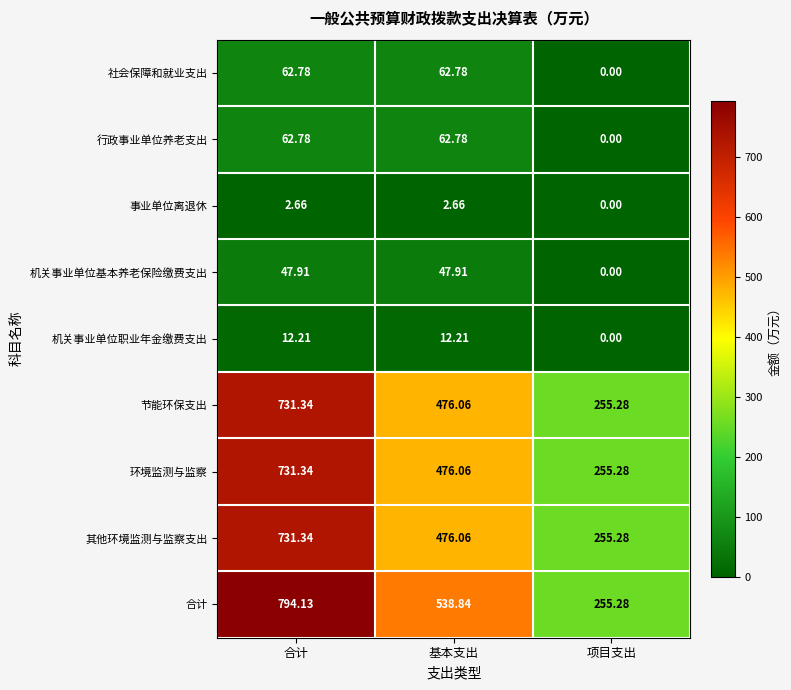

Where does the 节能环保支出 series first go above 476?

合计